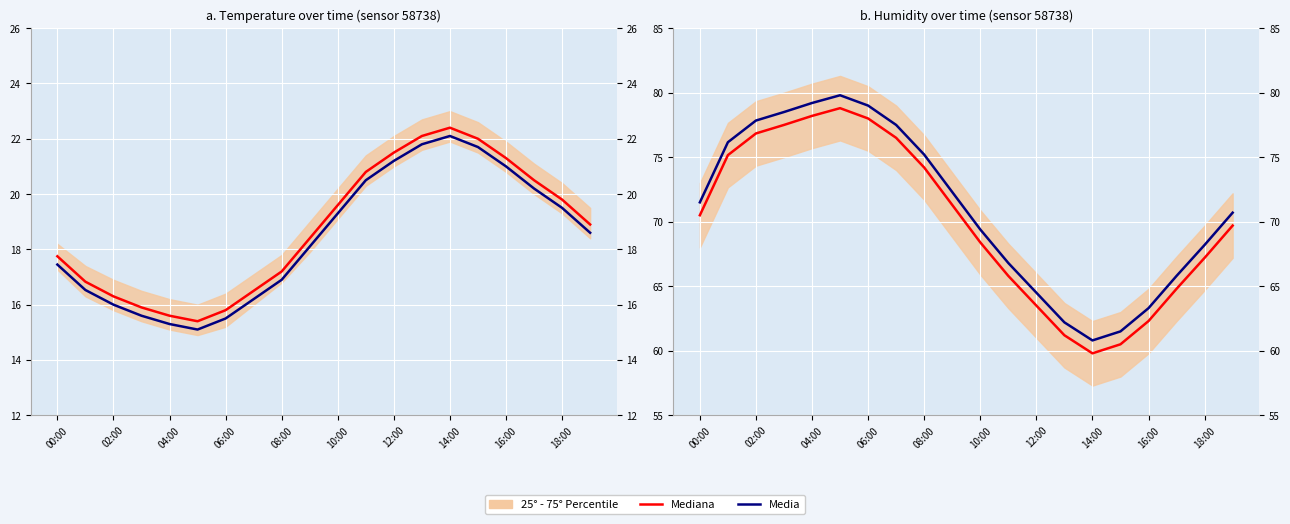

Rank the series by their average value, from highest to lowest.

Media, Mediana